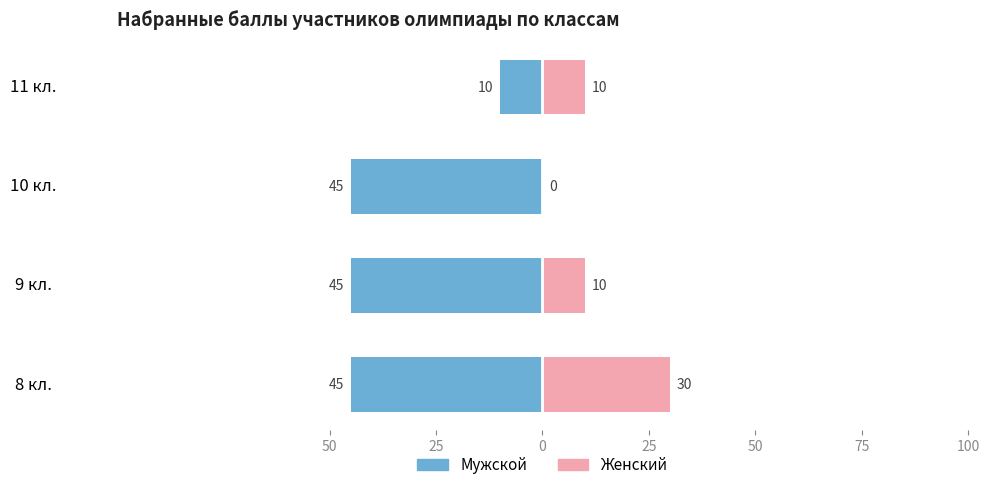

The value of Мужской at 10 кл. is -26. True or false?

False